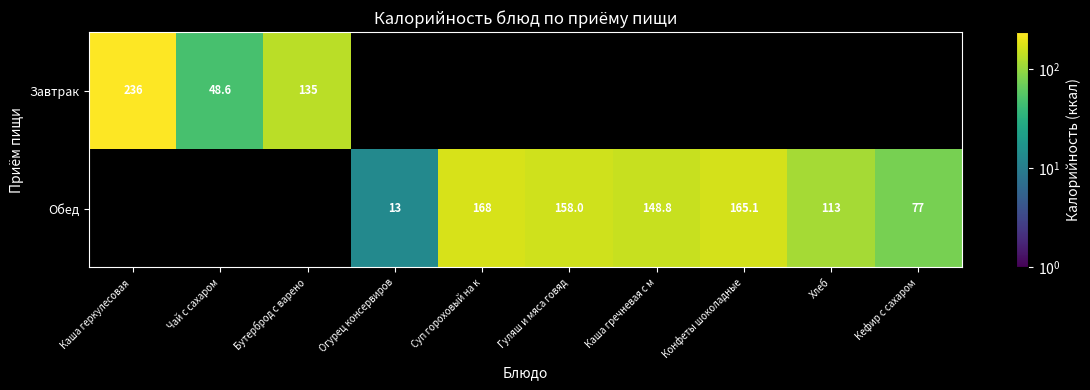

True or false: Обед has a value of 245.1 at Гуляш и мяса говяд.

False